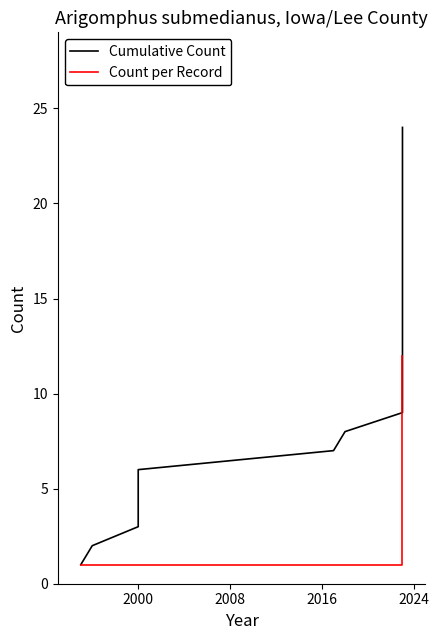

List the series in order of their peak value, lowest first.

Count per Record, Cumulative Count